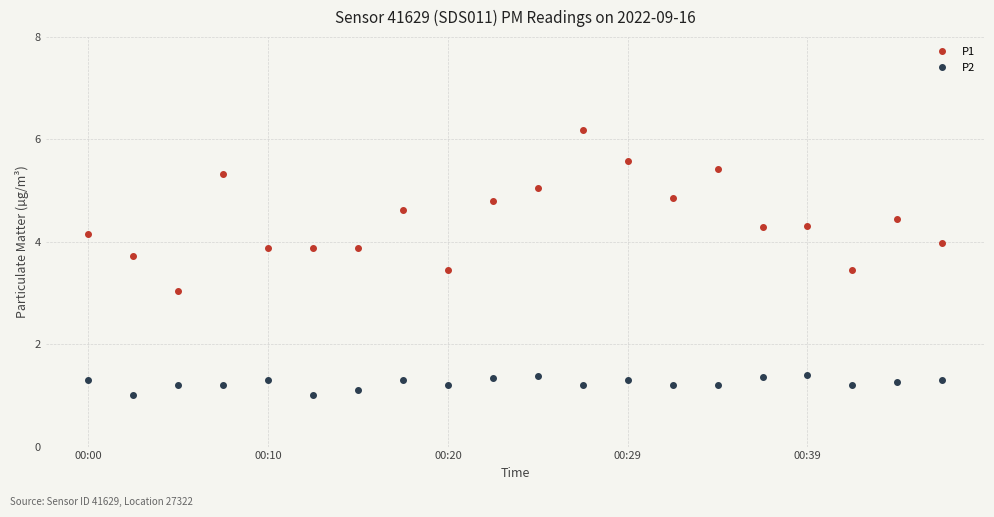

What is the difference between the second highest and second lowest values in the P1 series?

2.1